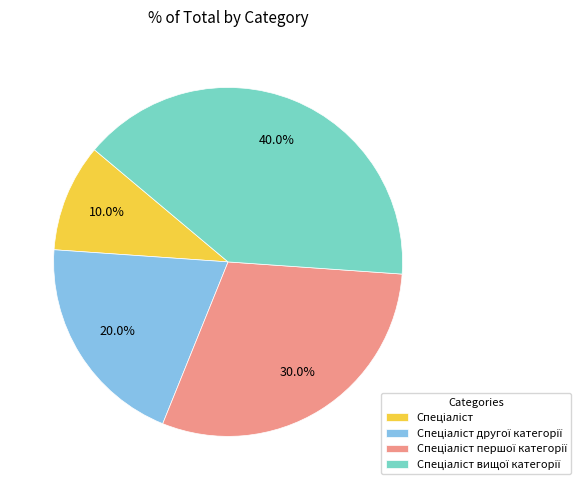

Is there any slice that represents more than half of the pie?

No